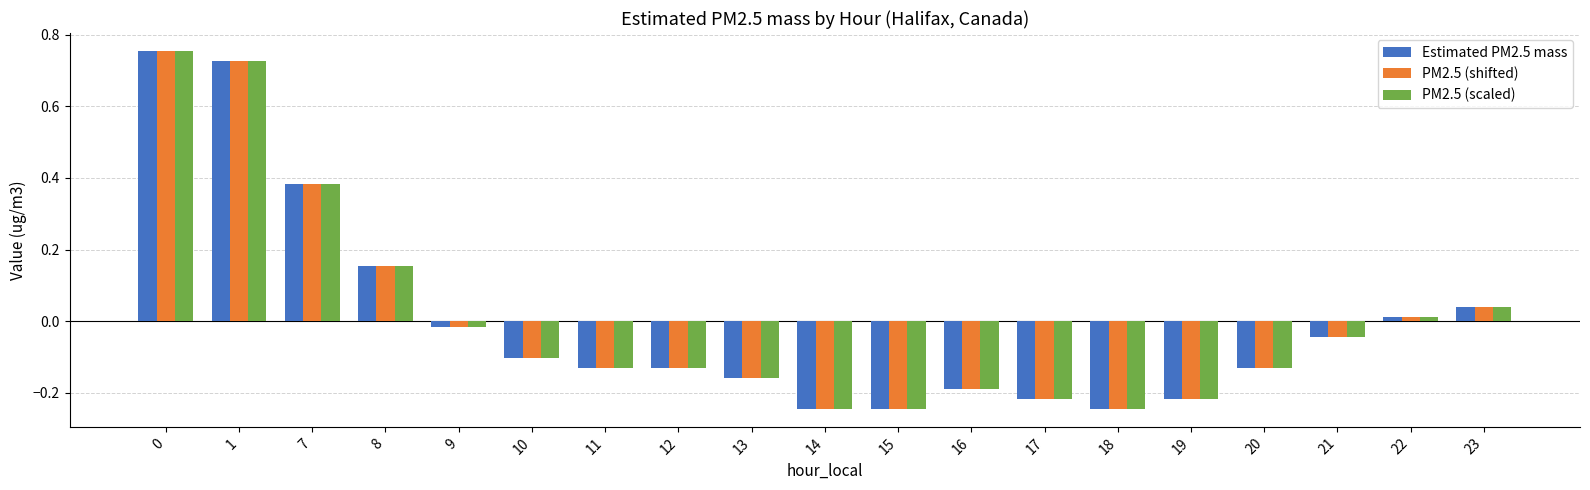

The value of PM2.5 (shifted) at 7 is 0.1. True or false?

False